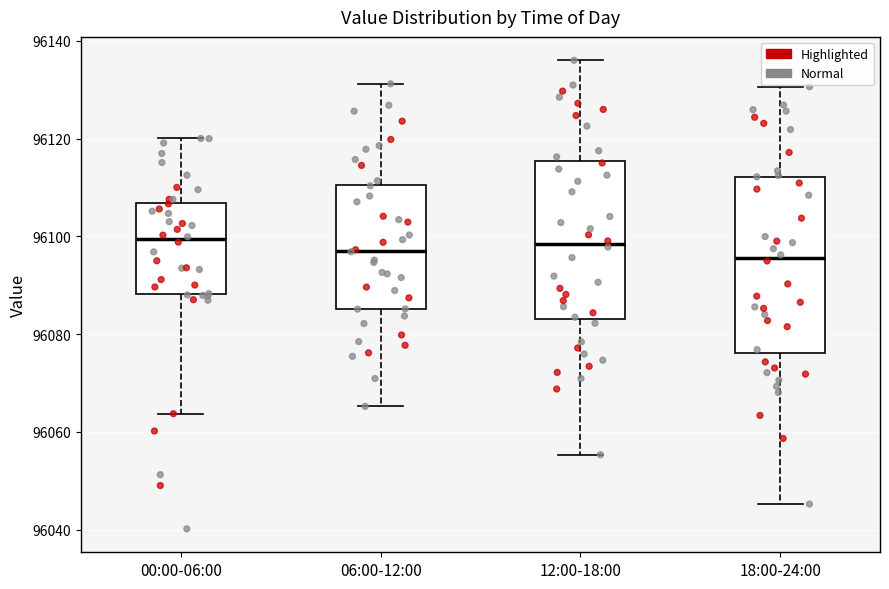

Reading left to right, transcribe this box plot: for each box, give where its median line is, the range the box spans, and where its two whiskers end, as read against the y-axis. The values are not printed on the chart, so give them approximately, as read against the axis.

00:00-06:00: median 96100, box 96088 to 96106, whiskers 96064 to 96120
06:00-12:00: median 96098, box 96086 to 96110, whiskers 96066 to 96132
12:00-18:00: median 96098, box 96084 to 96116, whiskers 96056 to 96136
18:00-24:00: median 96096, box 96076 to 96112, whiskers 96046 to 96130